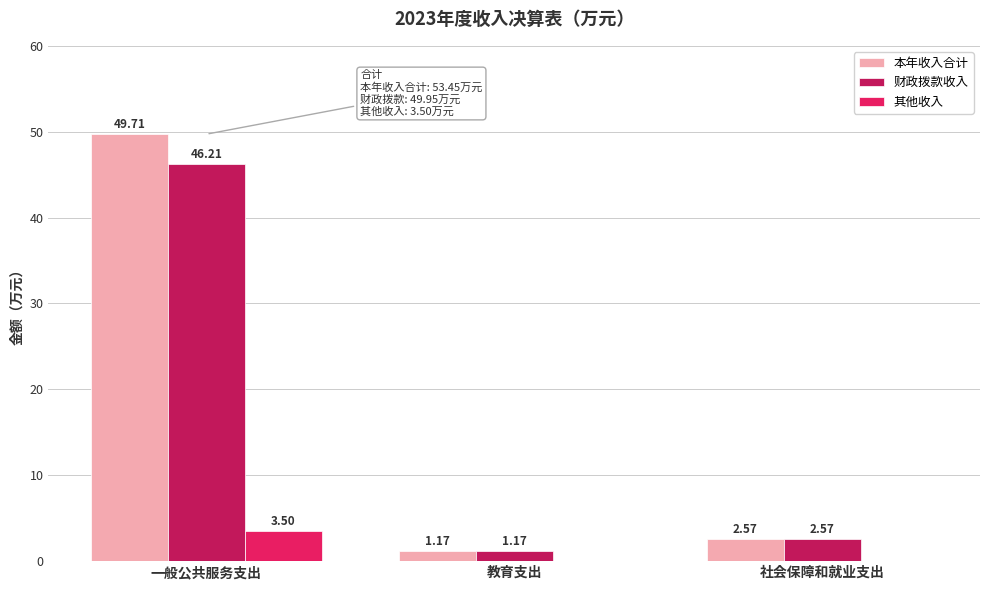

Which series has the largest total across all categories?

本年收入合计